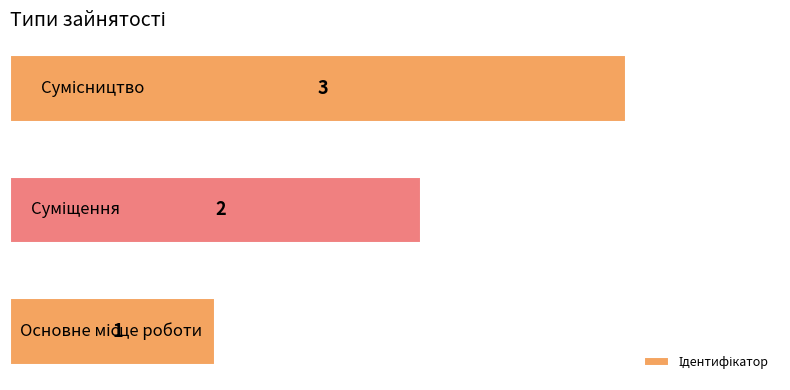

What is the greatest value displayed?

3